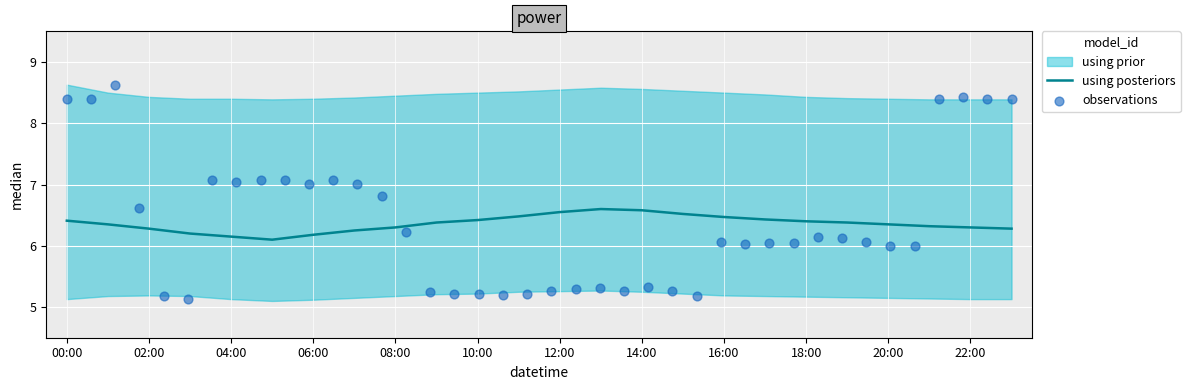

What is the total value across all series at 15:00?

20.3